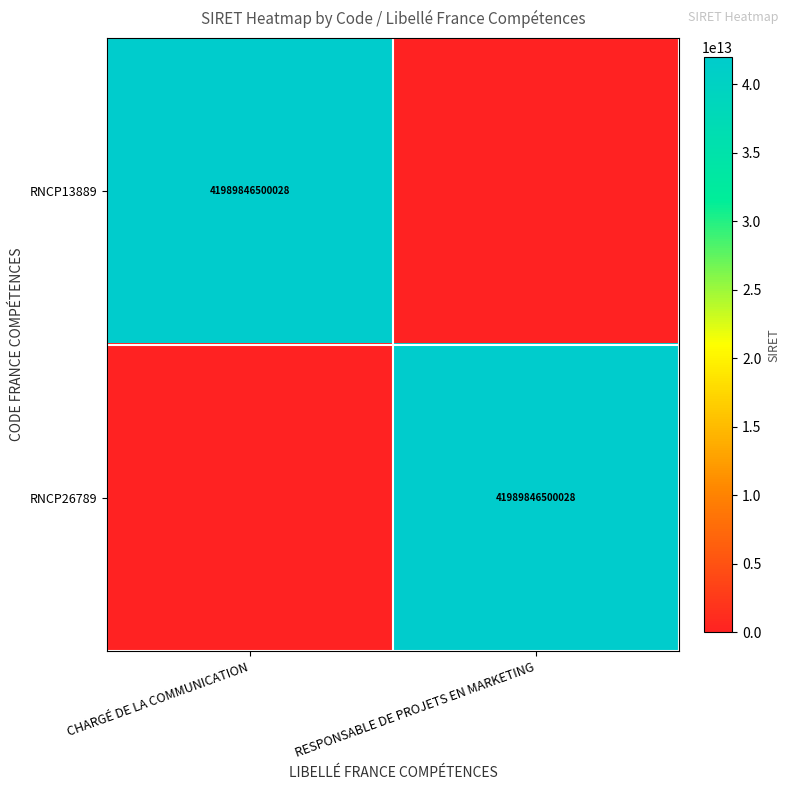

The RNCP13889 series shows 41989846500028 at CHARGÉ DE LA COMMUNICATION. True or false?

True